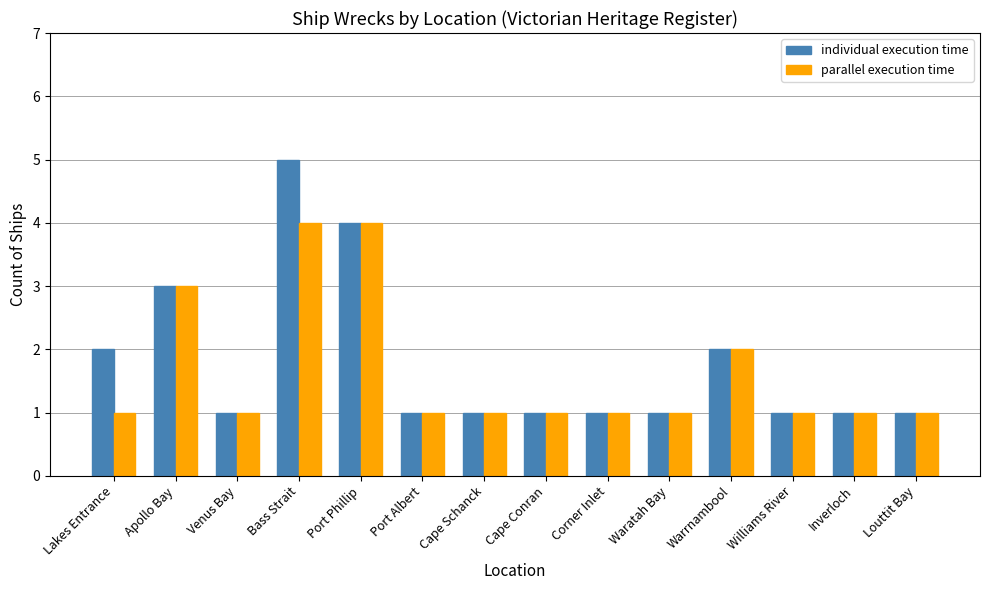

True or false: parallel execution time has a value of 1 at Bass Strait.

False